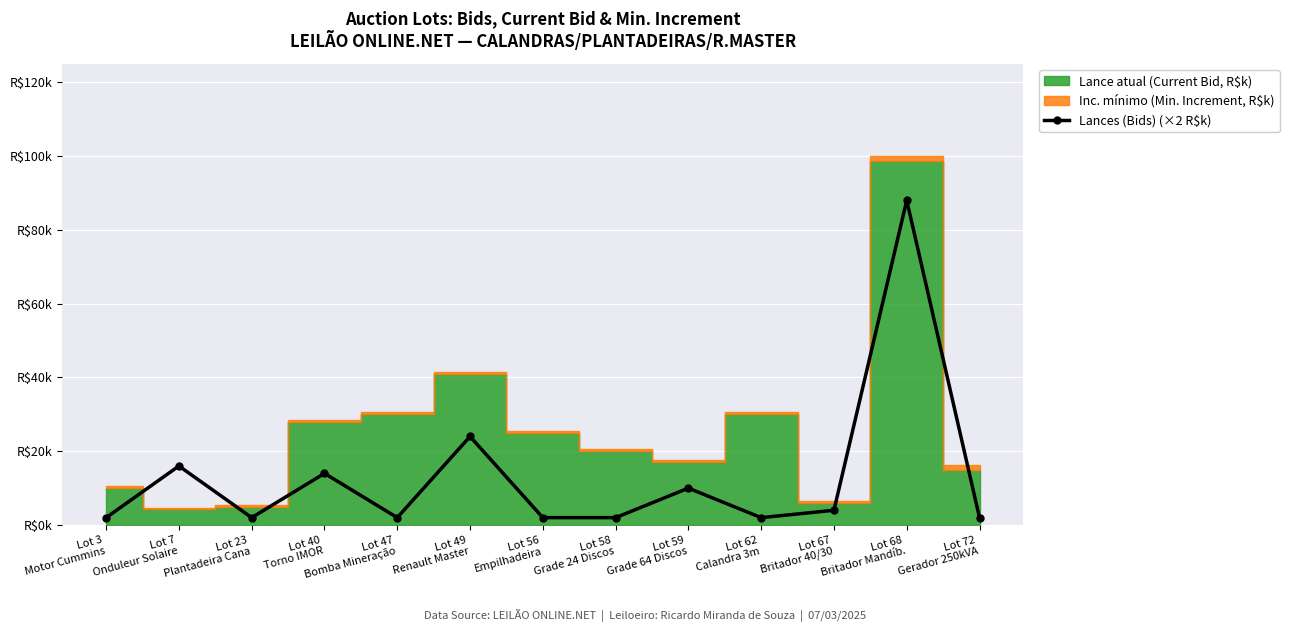

What is the label of the 11th point from the left?

Lot 67
Britador 40/30